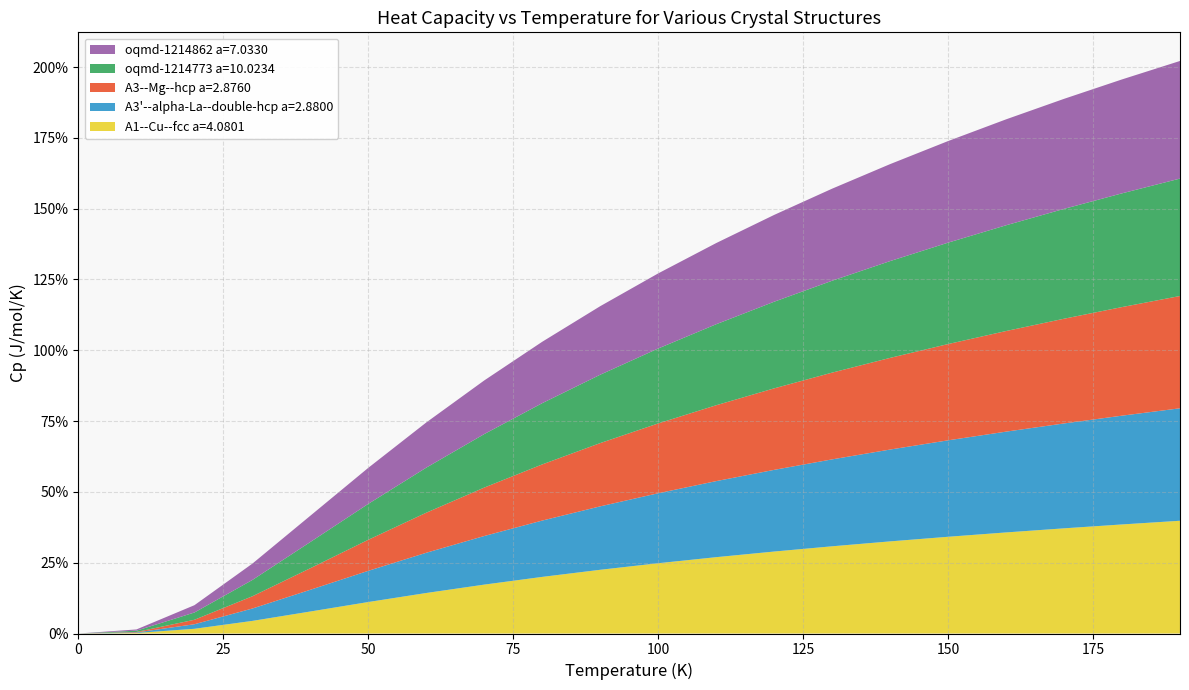

Reading left to right, transcribe all the data shown in this chart.

A1--Cu--fcc a=4.0801: 0=0.0	10=0.2	20=1.7	30=4.5	40=7.8	50=11.1	60=14.3	70=17.3	80=20.0	90=22.5	100=24.8	110=27.0	120=28.9	130=30.8	140=32.5	150=34.2	160=35.7	170=37.1	180=38.5	190=39.8
A3'--alpha-La--double-hcp a=2.8800: 0=0.0	10=0.2	20=1.6	30=4.4	40=7.7	50=11.0	60=14.2	70=17.2	80=19.9	90=22.4	100=24.7	110=26.9	120=28.8	130=30.7	140=32.4	150=34.1	160=35.6	170=37.0	180=38.4	190=39.7
A3--Mg--hcp a=2.8760: 0=0.0	10=0.2	20=1.6	30=4.3	40=7.6	50=11.0	60=14.1	70=17.1	80=19.8	90=22.3	100=24.6	110=26.8	120=28.8	130=30.6	140=32.4	150=34.0	160=35.5	170=37.0	180=38.3	190=39.6
oqmd-1214773 a=10.0234: 0=0.0	10=0.4	20=2.6	30=5.8	40=9.2	50=12.7	60=15.9	70=18.9	80=21.6	90=24.1	100=26.5	110=28.6	120=30.6	130=32.4	140=34.2	150=35.8	160=37.3	170=38.8	180=40.2	190=41.5
oqmd-1214862 a=7.0330: 0=0.0	10=0.4	20=2.6	30=5.8	40=9.3	50=12.7	60=16.0	70=18.9	80=21.7	90=24.2	100=26.5	110=28.7	120=30.6	130=32.5	140=34.2	150=35.9	160=37.4	170=38.8	180=40.2	190=41.5